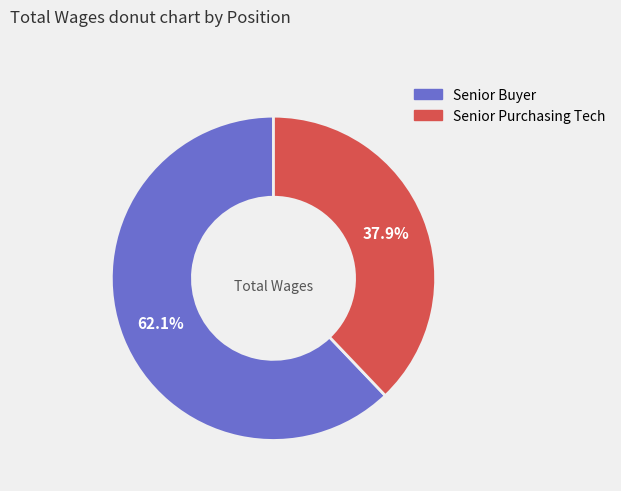

Which slice is the smallest?

Senior Purchasing Tech